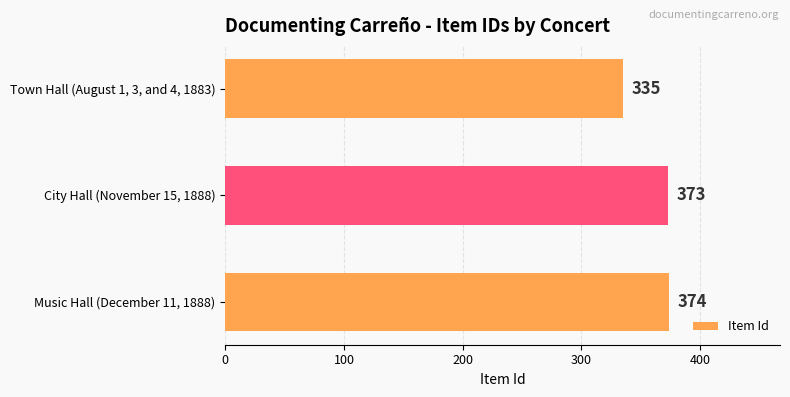

The value at City Hall (November 15, 1888) is 585. True or false?

False